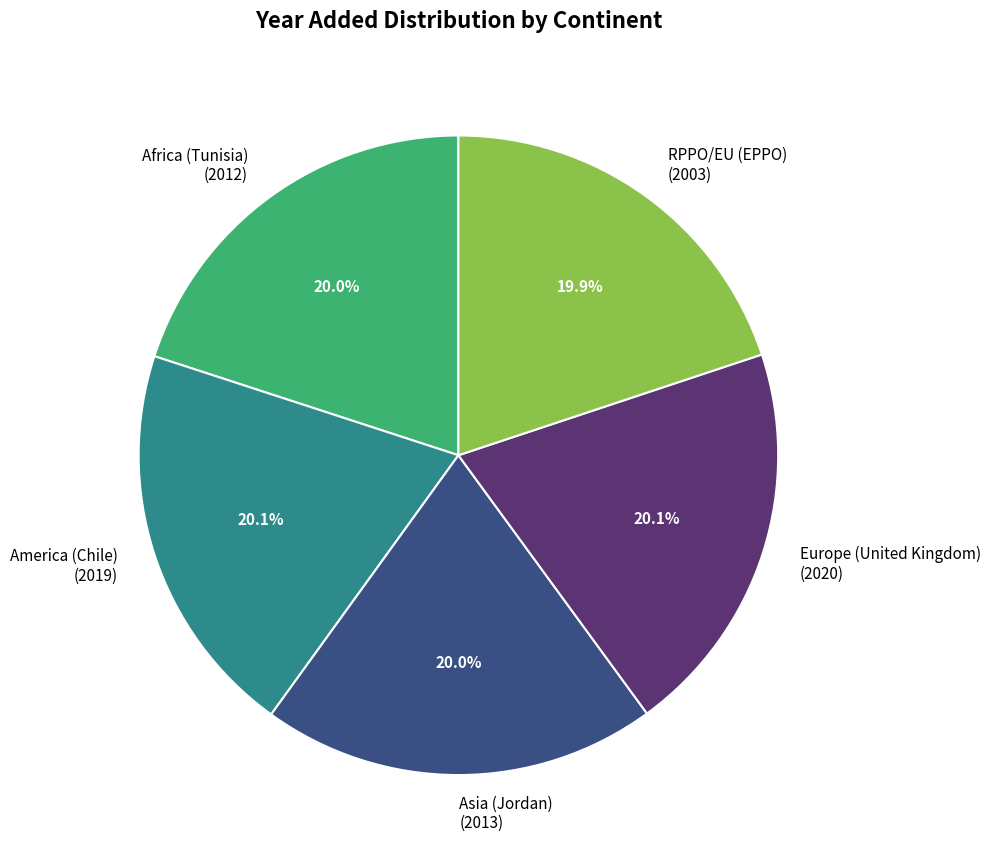

To the nearest percent, what is the combined percentage of Europe (United Kingdom) and Africa (Tunisia)?

40%